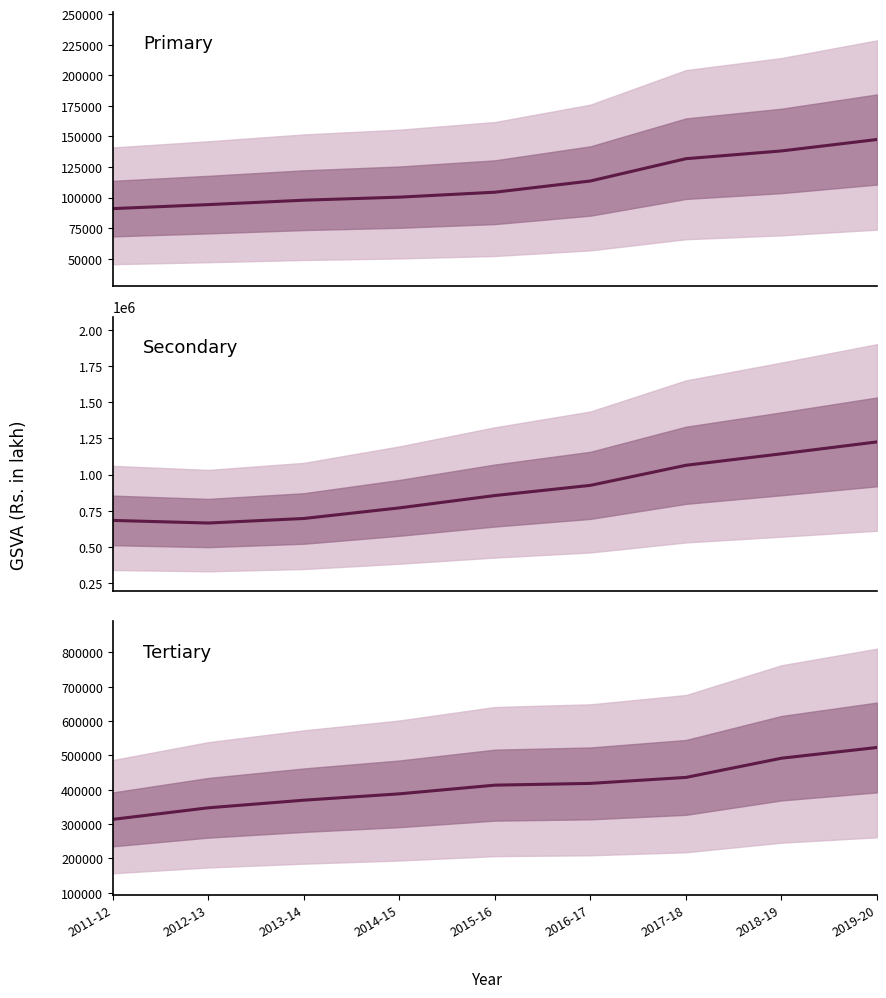

What is the lowest value of the Primary series?

90936.6